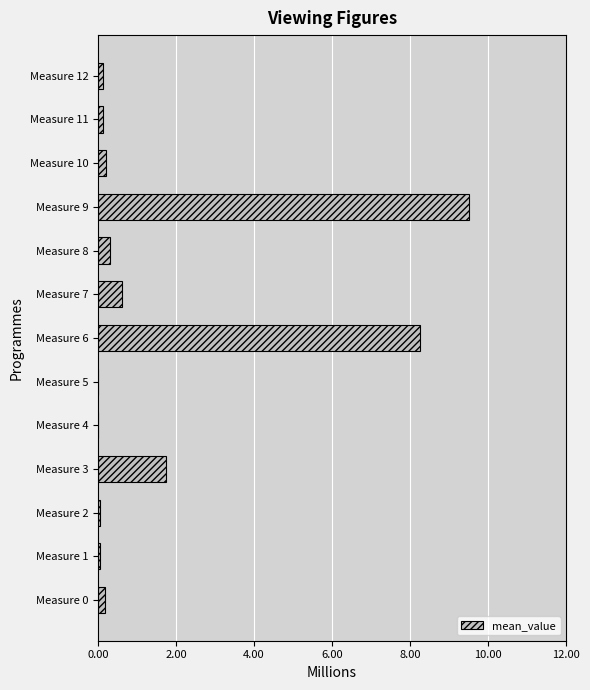

What is the sum of all values?

21.2